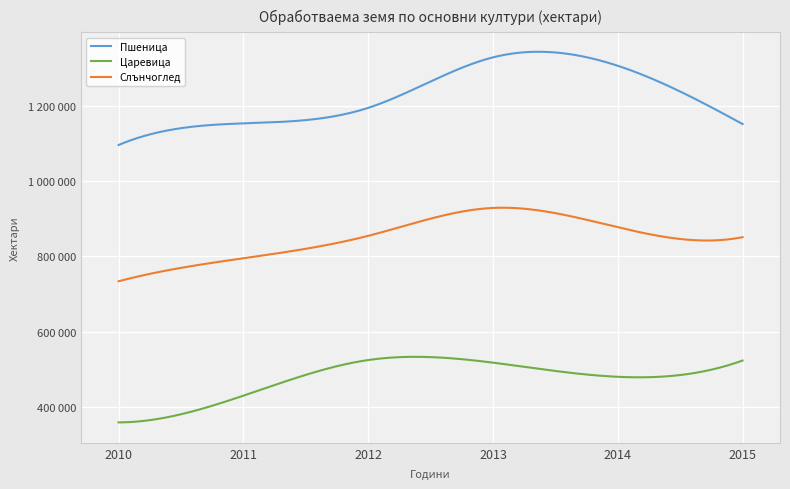

True or false: Слънчоглед and Царевица intersect in this chart.

False